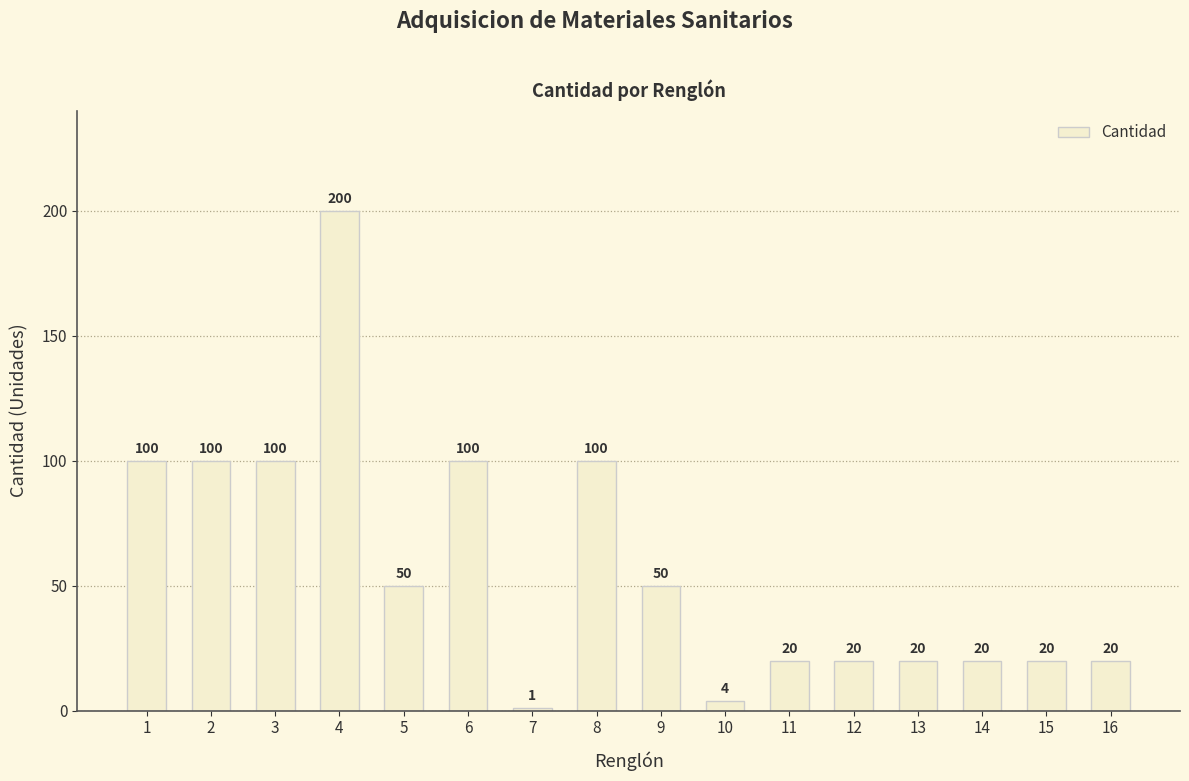

At which category does the chart reach its peak across all series?

4